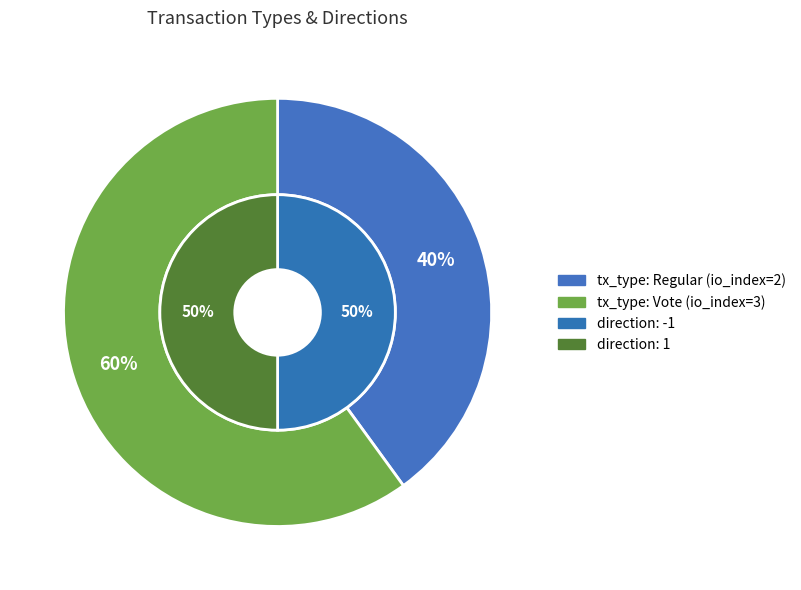

Rank the categories by value from lowest to highest.

Regular, Vote